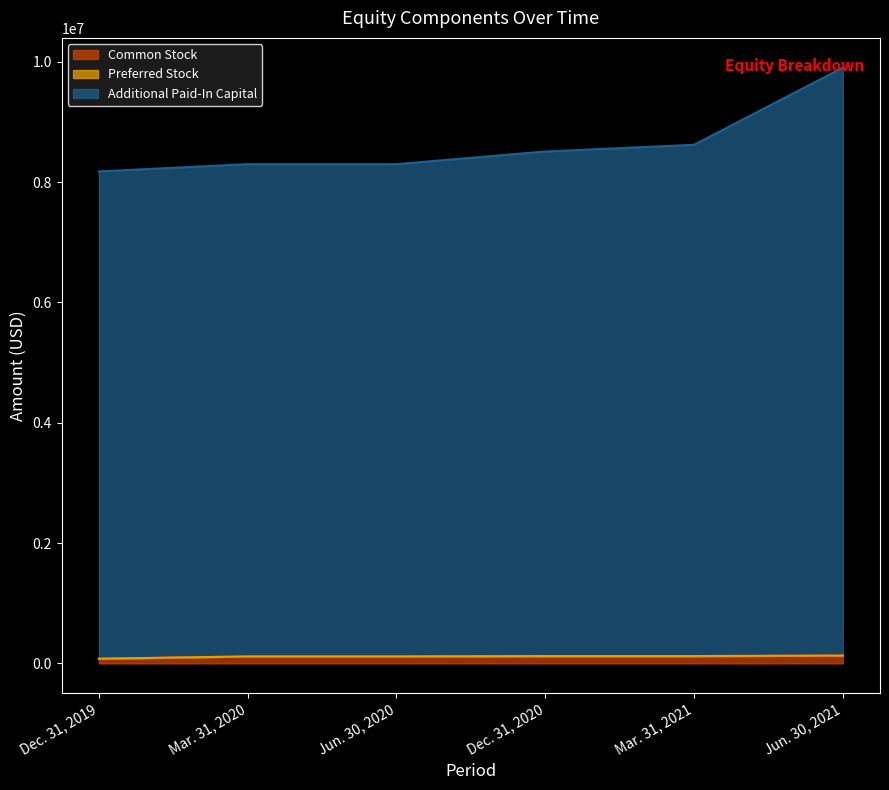

At which category is the sum across all series the highest?

Jun. 30, 2021